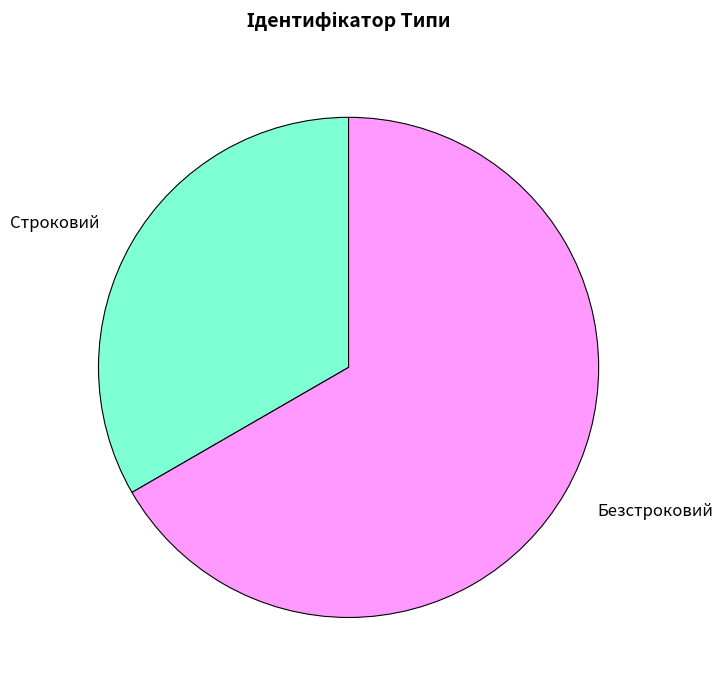

What is the ratio of the value at Безстроковий to the value at Строковий?

2.0